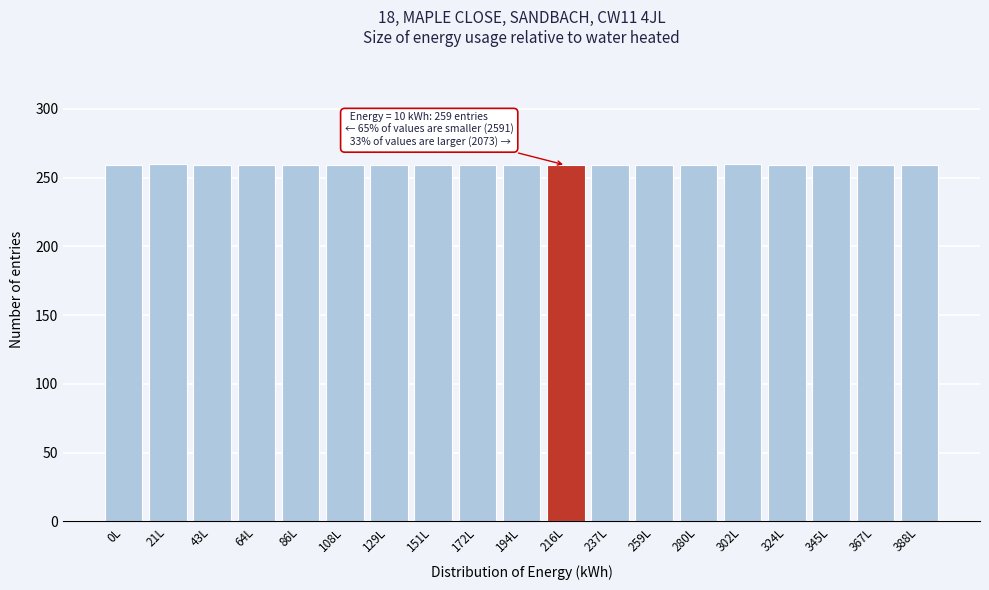

What is the average value?

259